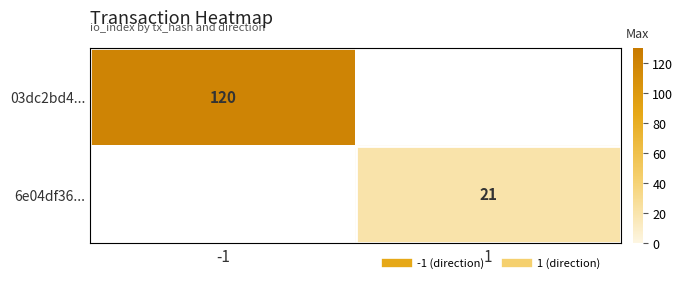

Rank the series at -1 from lowest to highest value.

03dc2bd4..., 6e04df36...